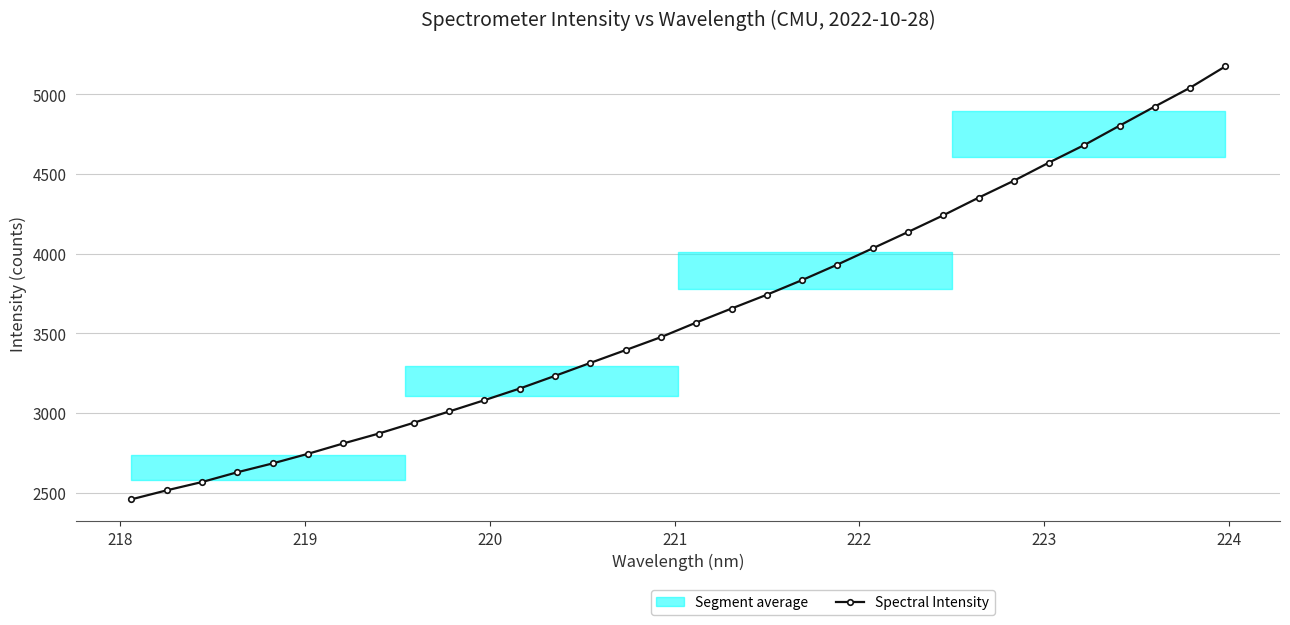

What is the greatest value displayed?

5175.6